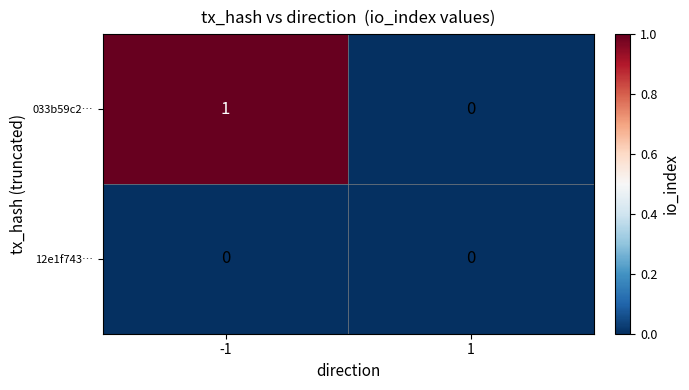

The 033b59c2… series shows 1 at -1. True or false?

True